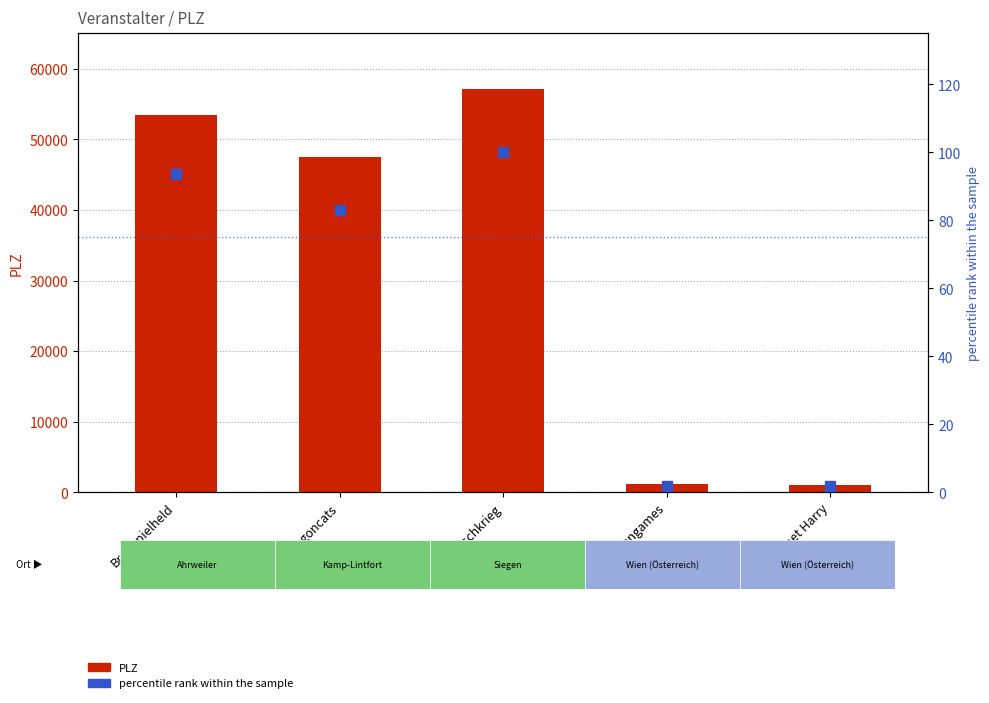

Which series has the largest total across all categories?

PLZ